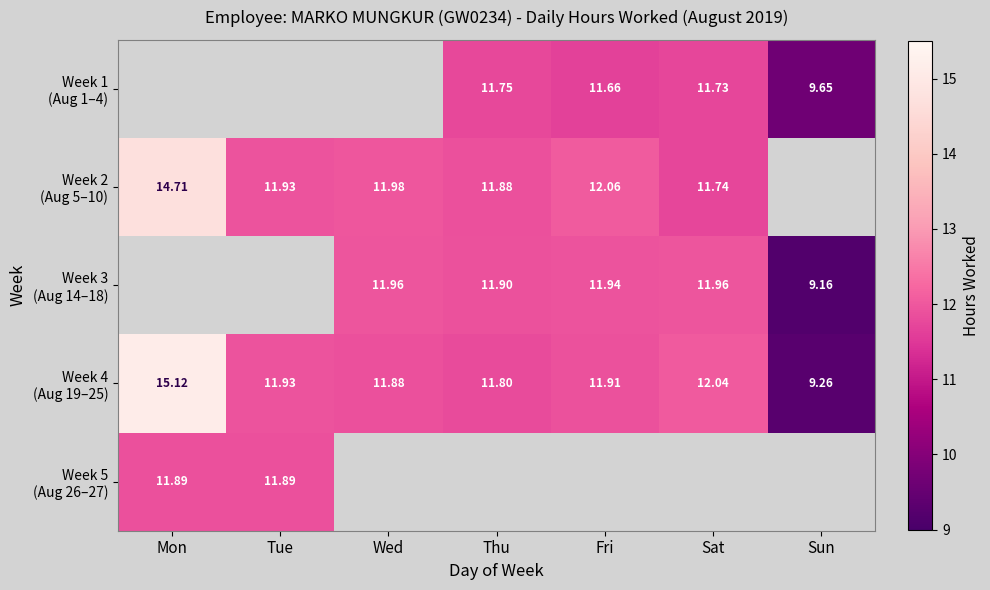

Between Mon and Sat, which is larger?

Sat